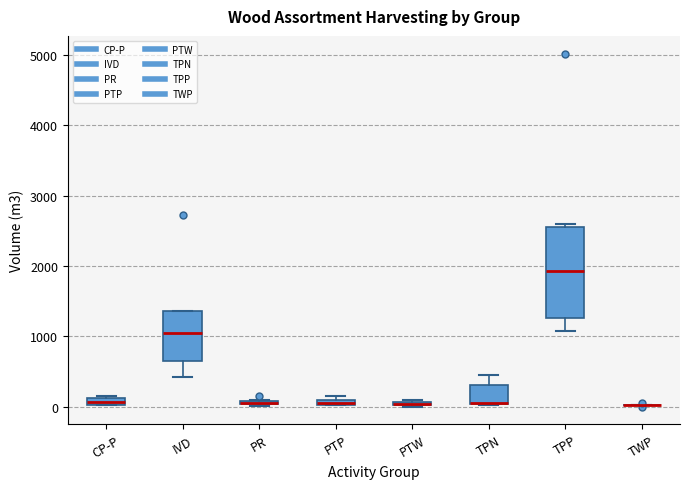

Comparing the boxes themselves (not the whiskers), which one is the tallest?

TPP